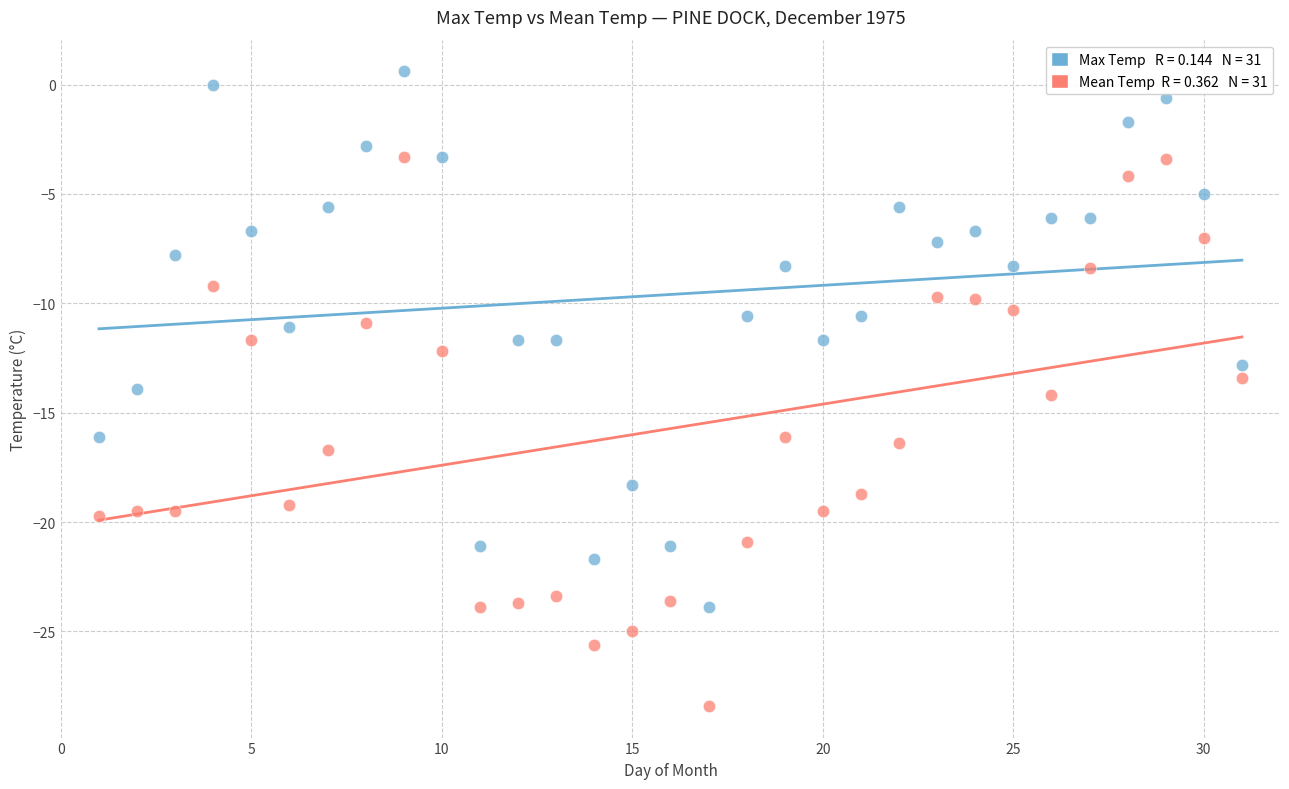

Across all data points, what is the range of X values (max minus min)?

30.0